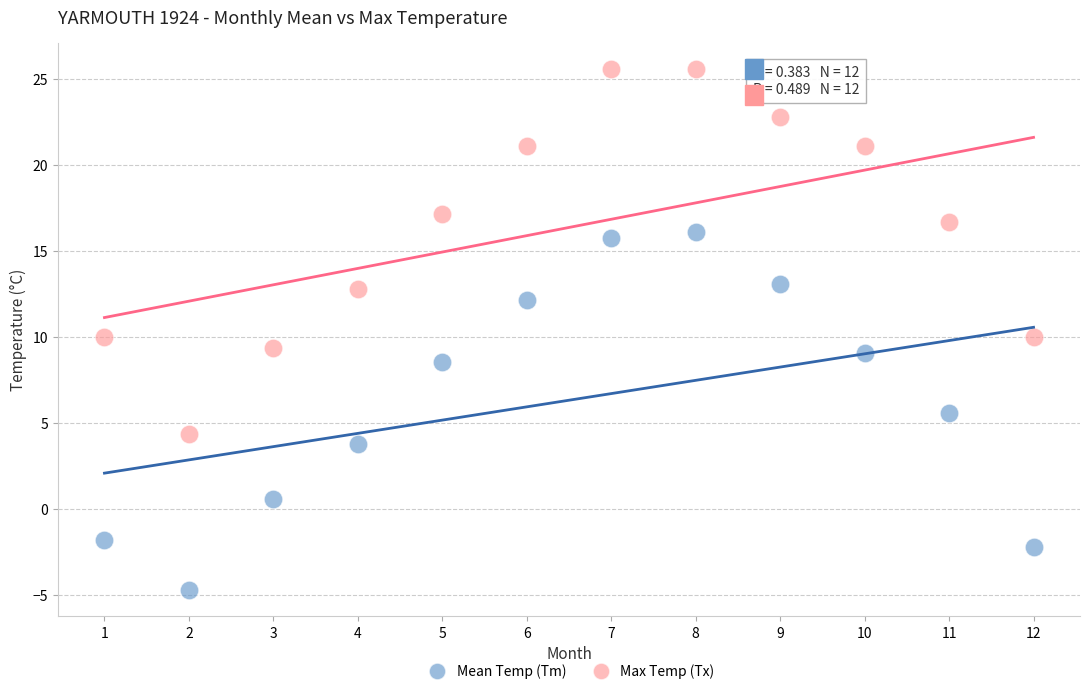

Which series contains the highest Y value?

Max Temp (Tx)